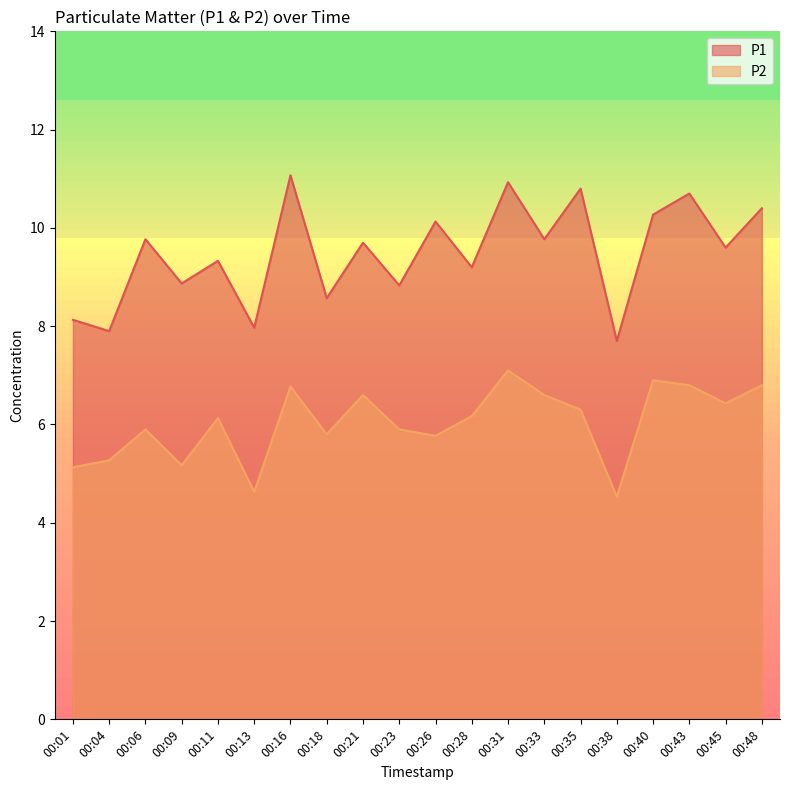

Reading left to right, list all the values displayed in this chart.

P1: 8.1	7.9	9.8	8.9	9.3	8.0	11.1	8.6	9.7	8.8	10.1	9.2	10.9	9.8	10.8	7.7	10.3	10.7	9.6	10.4
P2: 5.1	5.3	5.9	5.2	6.1	4.6	6.8	5.8	6.6	5.9	5.8	6.2	7.1	6.6	6.3	4.5	6.9	6.8	6.4	6.8